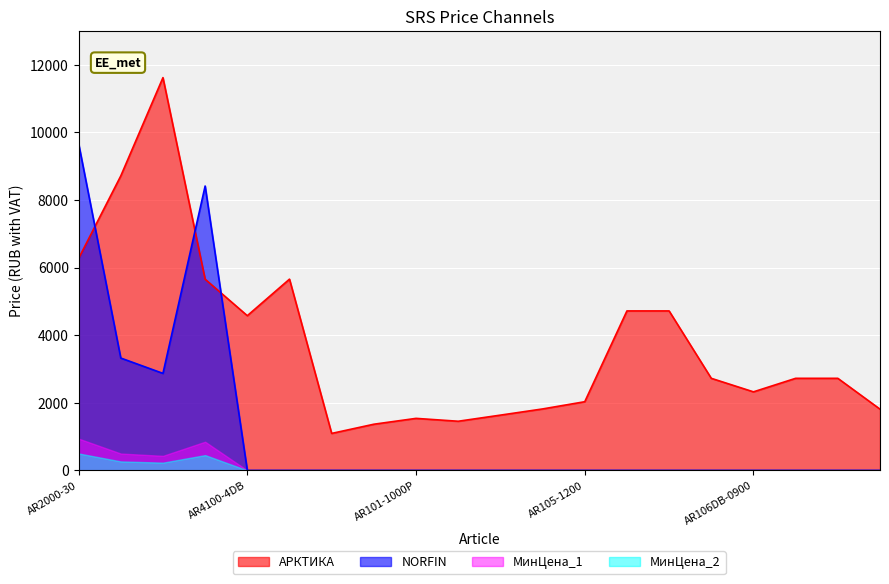

The value of АРКТИКА at AR106B-2200R is 7333. True or false?

False